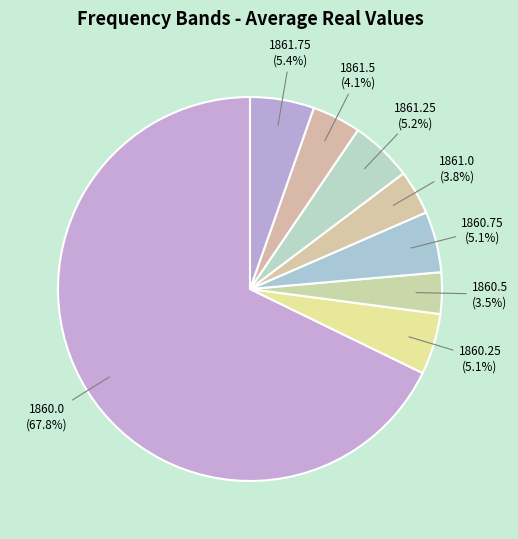

To the nearest percent, what portion does 1860.0 represent?

68%